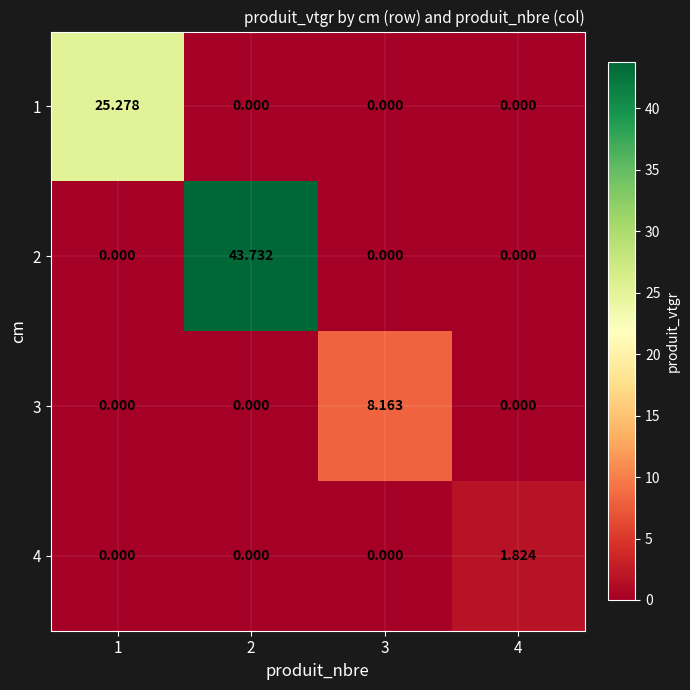

Is the value of 4 at 4 greater than the value of 2 at 1?

Yes